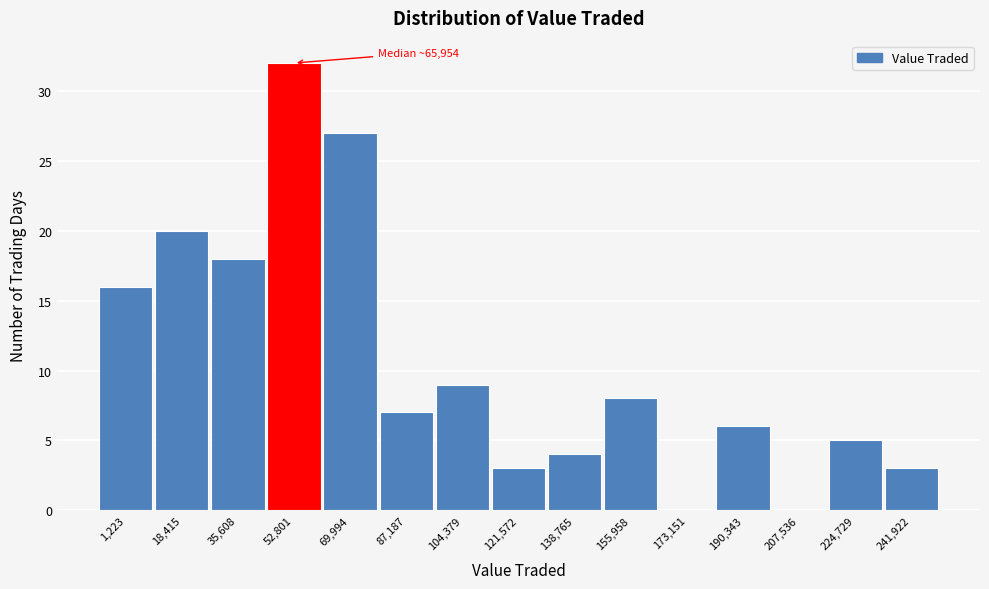

Reading right to left, what are all the values shown in this chart?

241,922=3	224,729=5	207,536=0	190,343=6	173,151=0	155,958=8	138,765=4	121,572=3	104,379=9	87,187=7	69,994=27	52,801=32	35,608=18	18,415=20	1,223=16